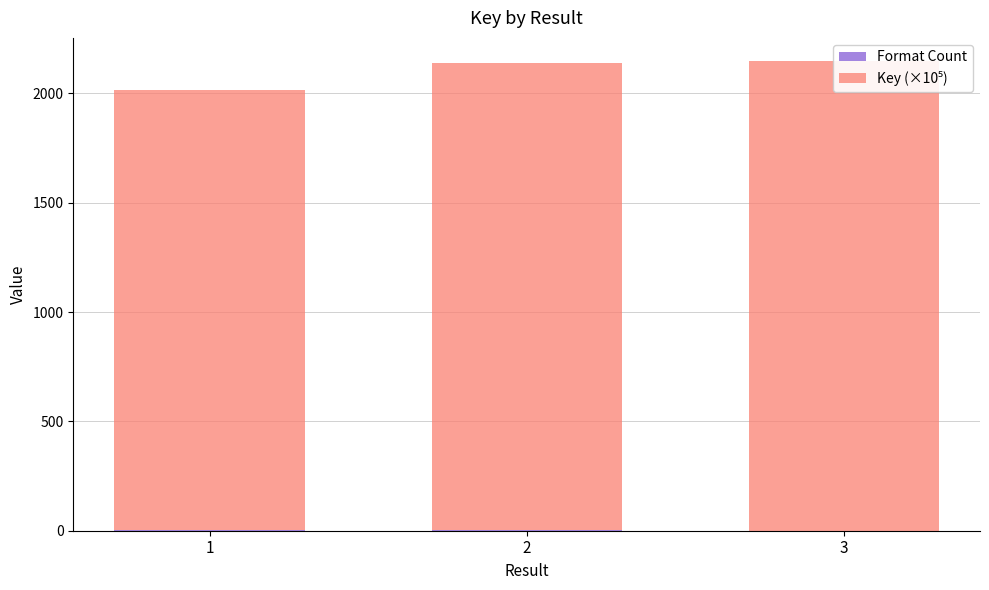

Between 2 and 3, which is larger?

2